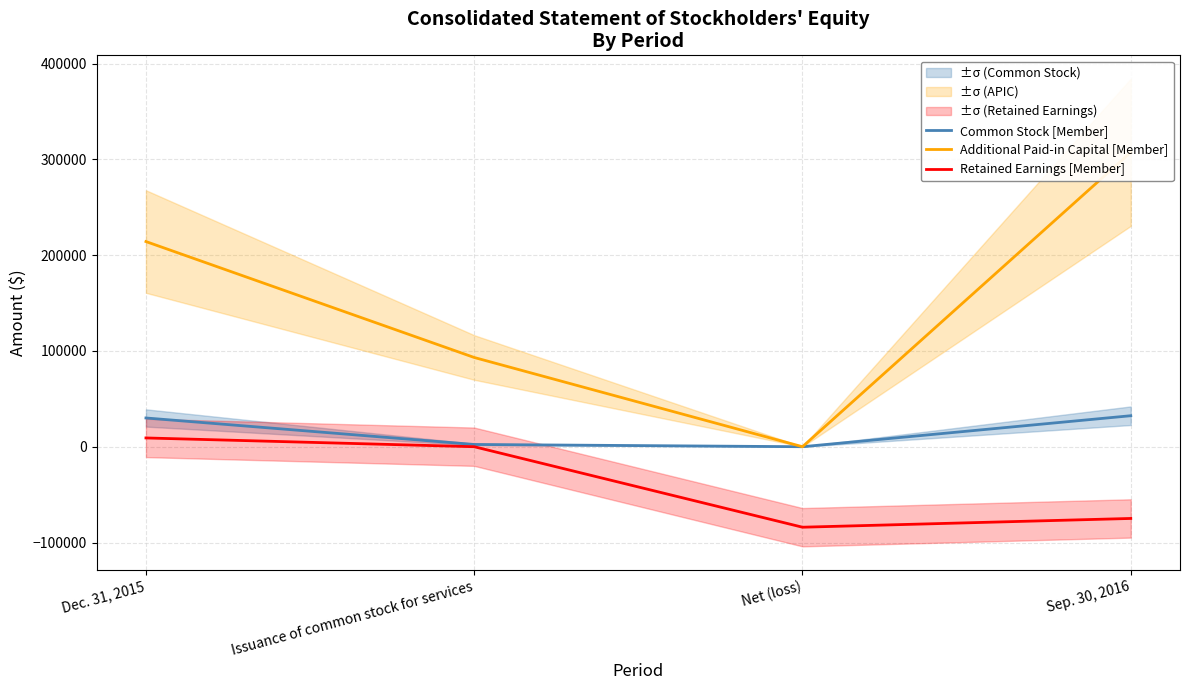

Reading left to right, what are all the values shown in this chart?

Common Stock [Member]: Dec. 31, 2015=30000	Issuance of common stock for services=2350	Net (loss)=0	Sep. 30, 2016=32350
Additional Paid-in Capital [Member]: Dec. 31, 2015=214176	Issuance of common stock for services=93150	Net (loss)=0	Sep. 30, 2016=307326
Retained Earnings [Member]: Dec. 31, 2015=9149	Issuance of common stock for services=0	Net (loss)=-84031	Sep. 30, 2016=-74882